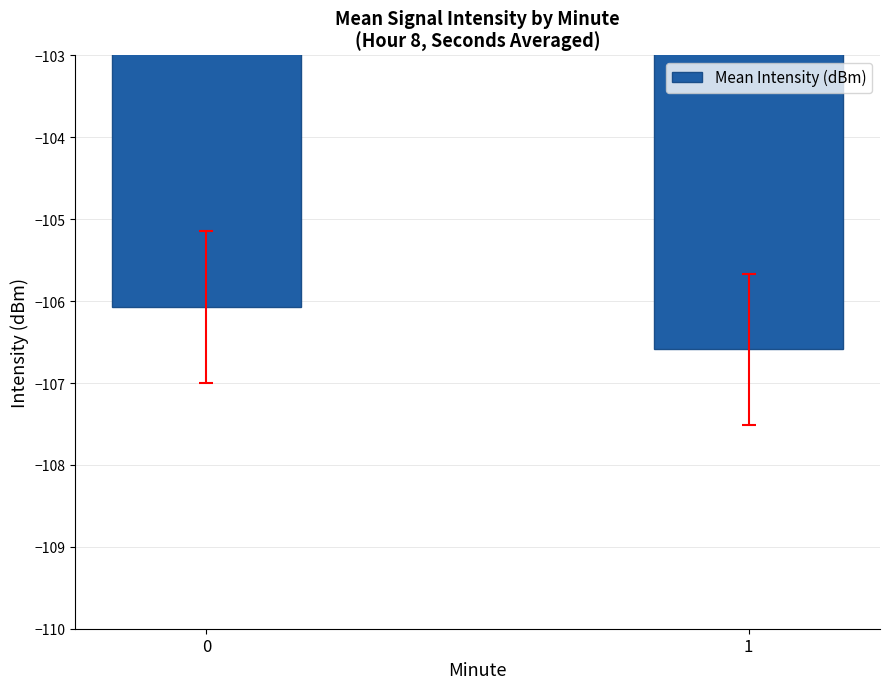

What is the average value?

-106.3